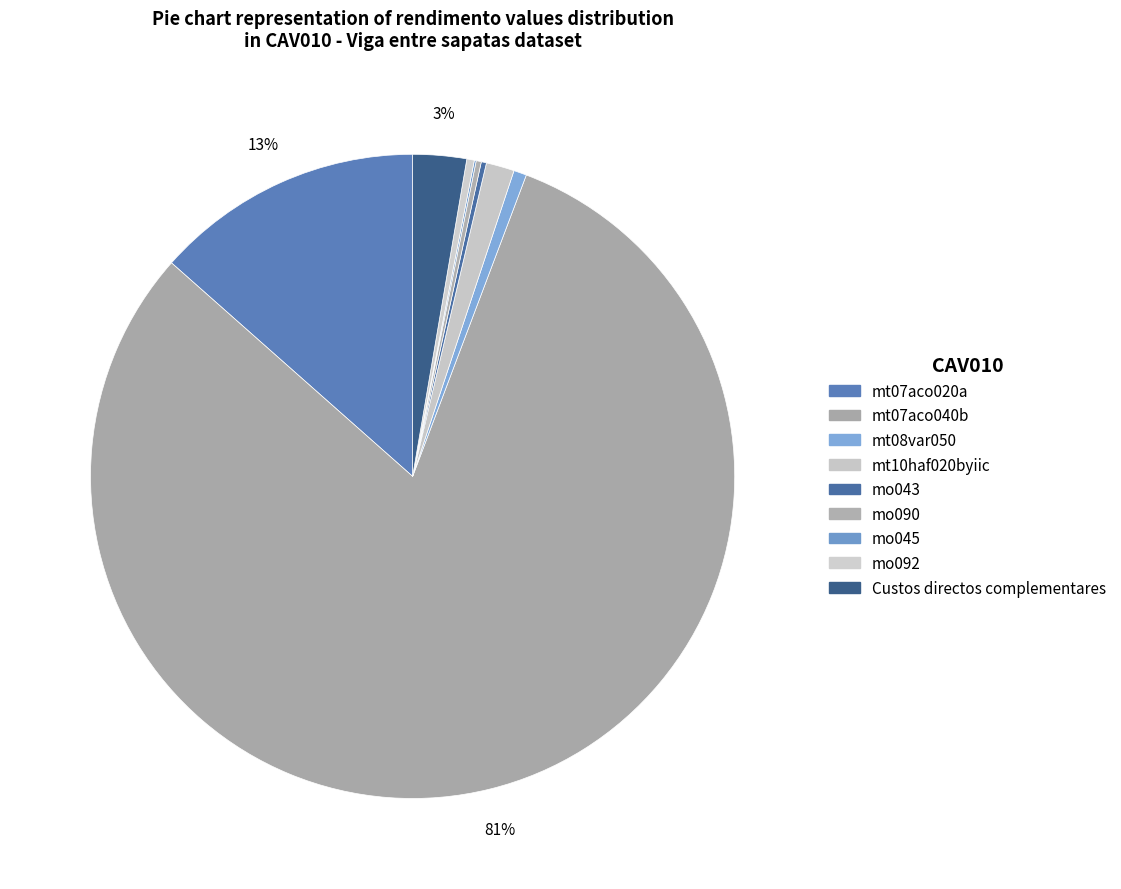

Is there a majority slice in this chart?

Yes